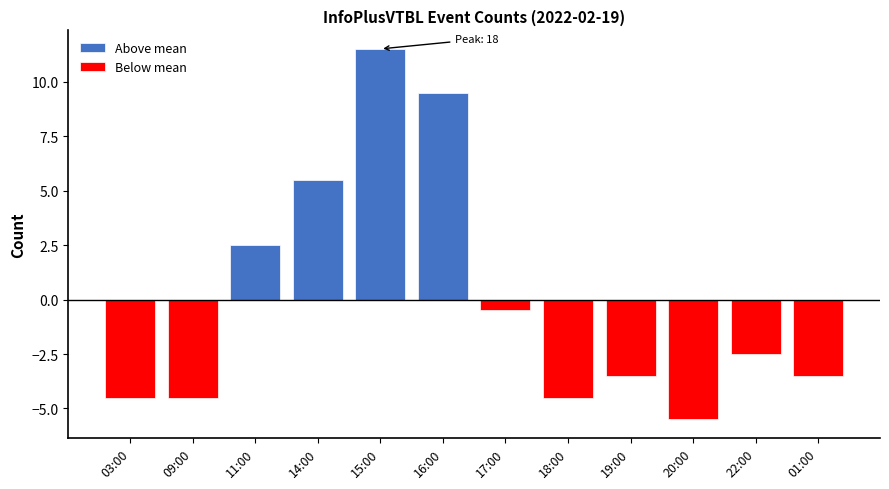

What is the maximum value for Above mean?

11.5